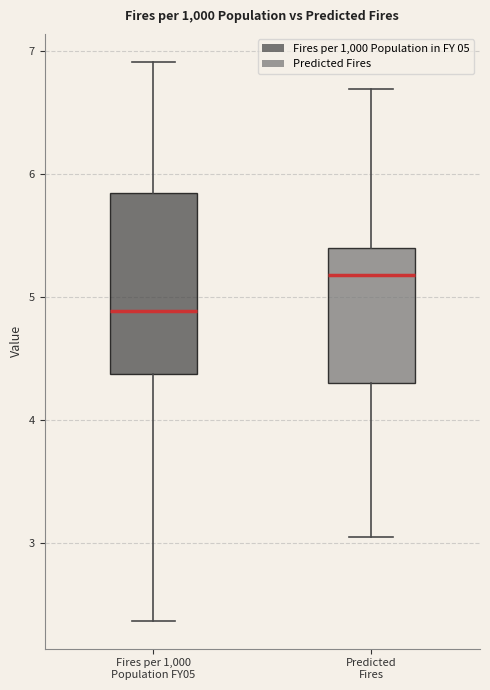

Reading left to right, transcribe this box plot: for each box, give where its median line is, the range the box spans, and where its two whiskers end, as read against the y-axis. The values are not printed on the chart, so give them approximately, as read against the axis.

Fires per 1,000 Population FY05: median 4.9, box 4.4 to 5.8, whiskers 2.4 to 6.9
Predicted Fires: median 5.2, box 4.3 to 5.4, whiskers 3.0 to 6.7